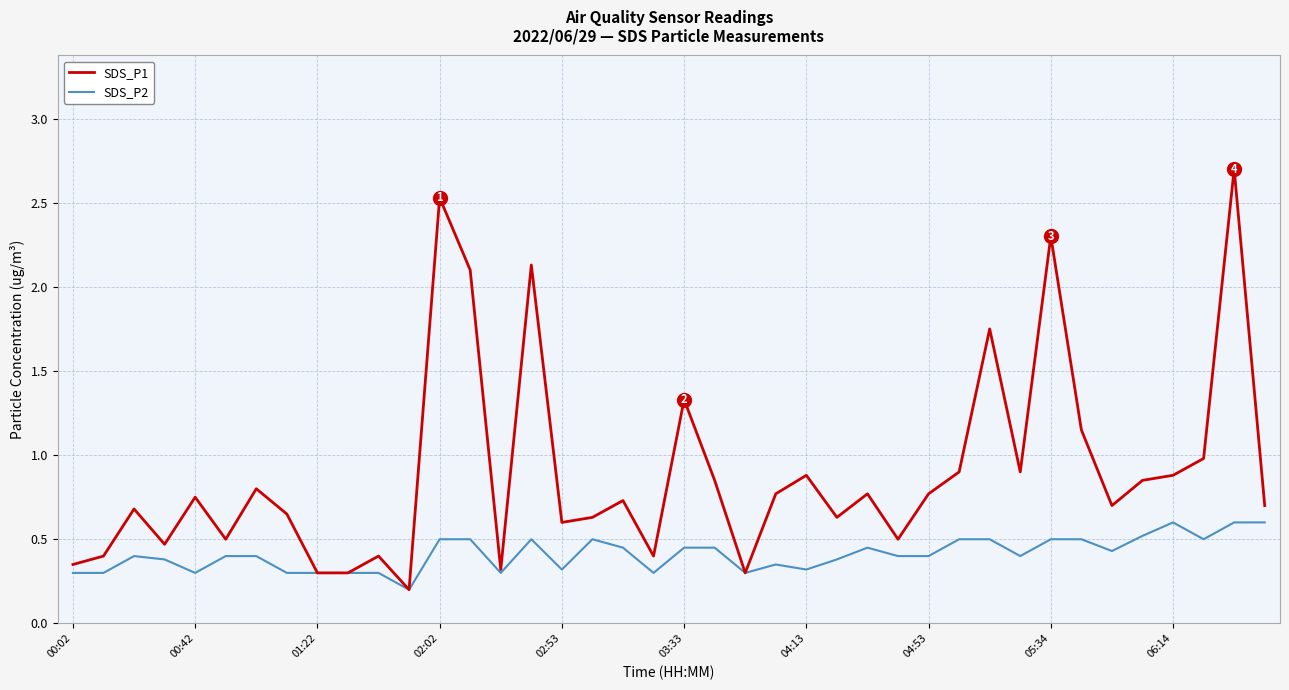

Which series has the largest total across all categories?

SDS_P1